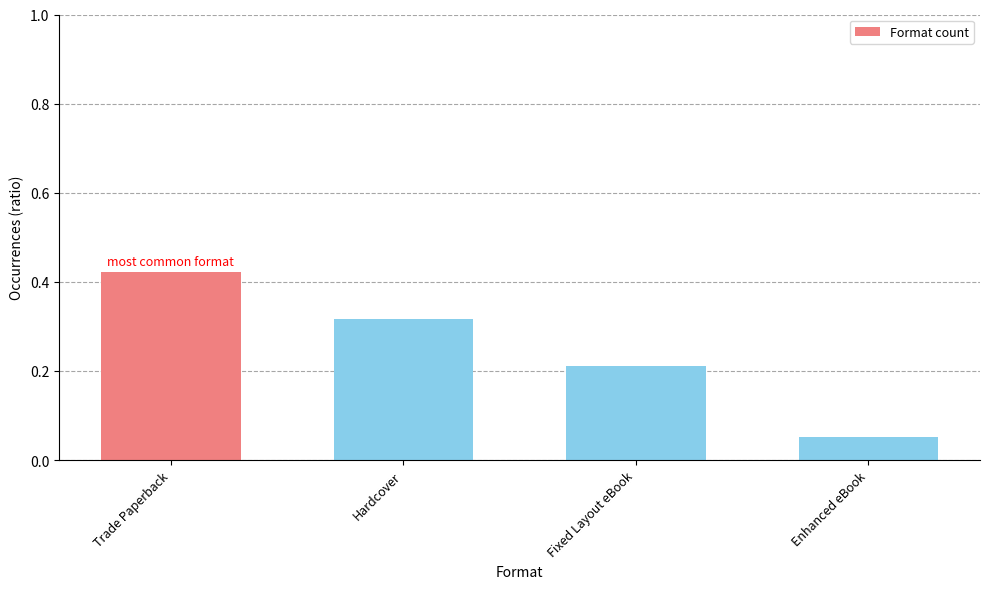

At which label is the value closest to 0?

Enhanced eBook